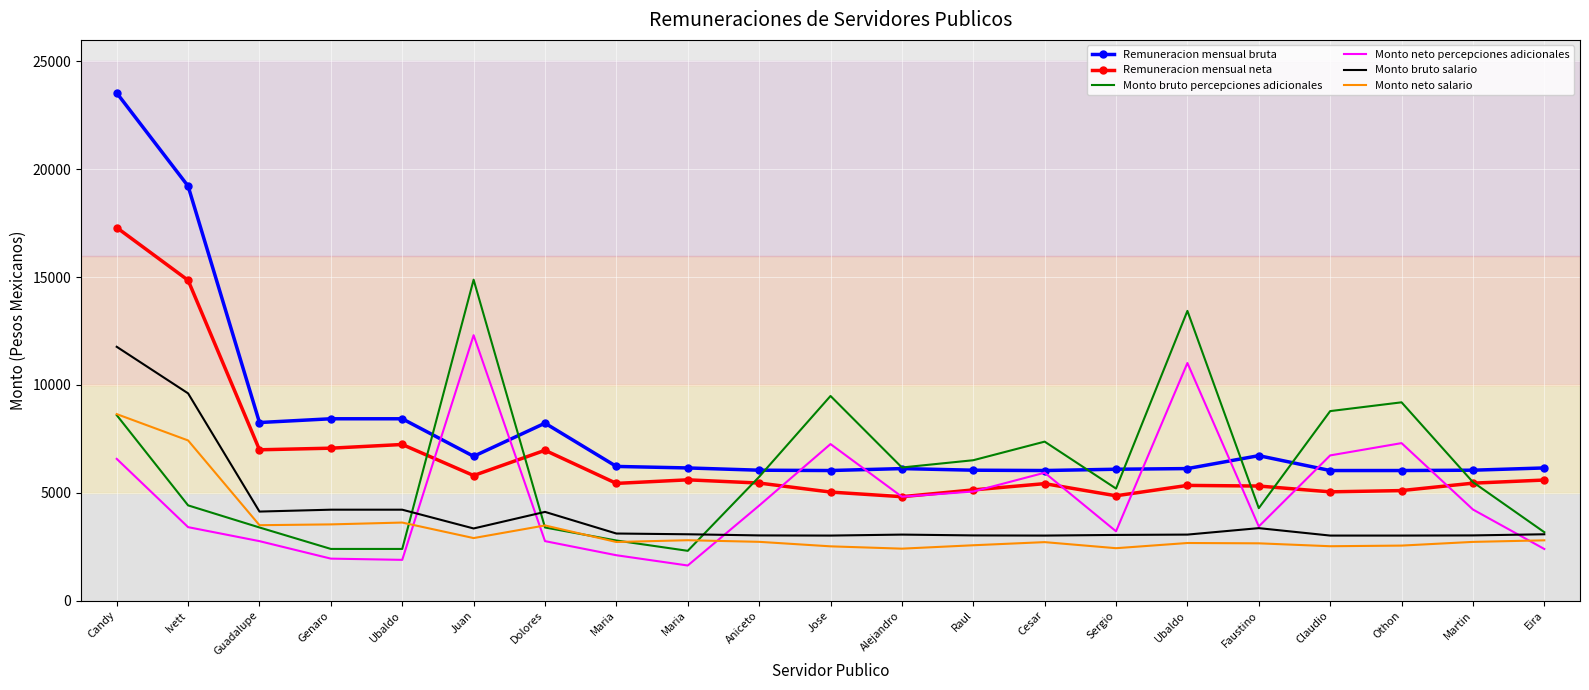

True or false: Monto bruto salario has more than 0 interior local peaks.

True